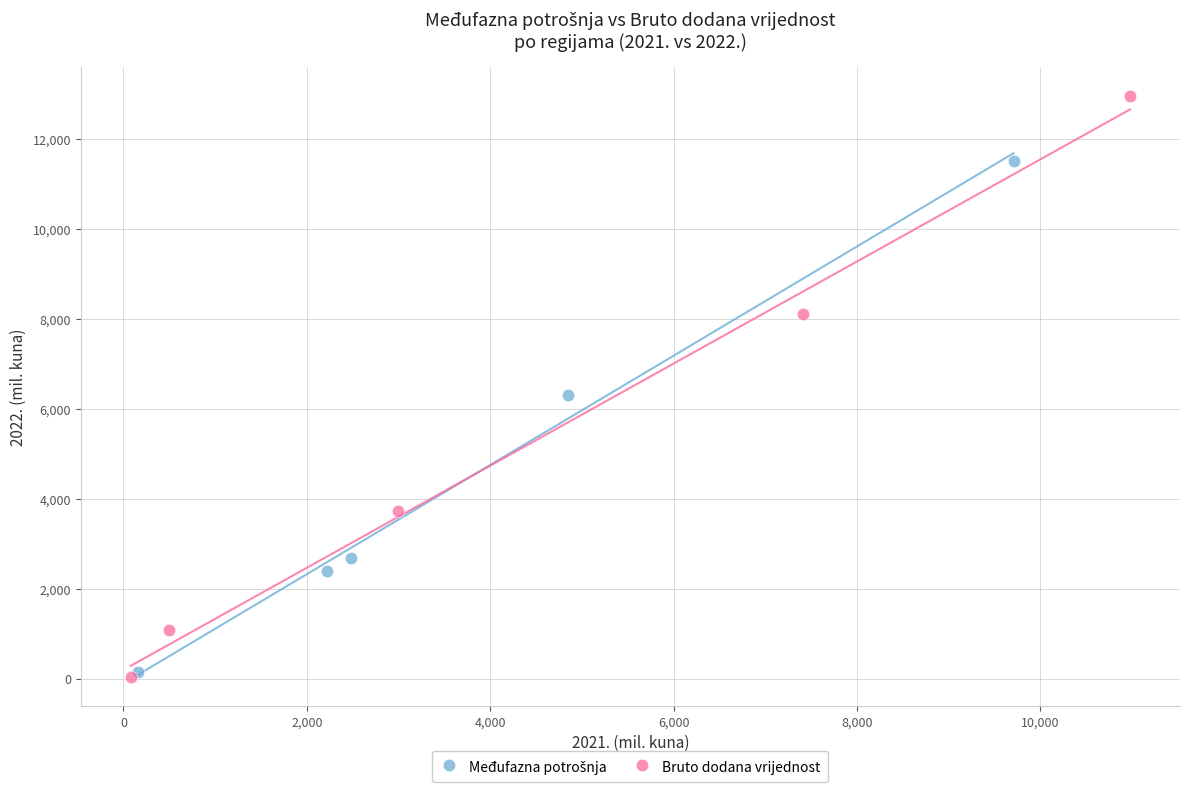

Which series has the widest spread of Y values?

Bruto dodana vrijednost